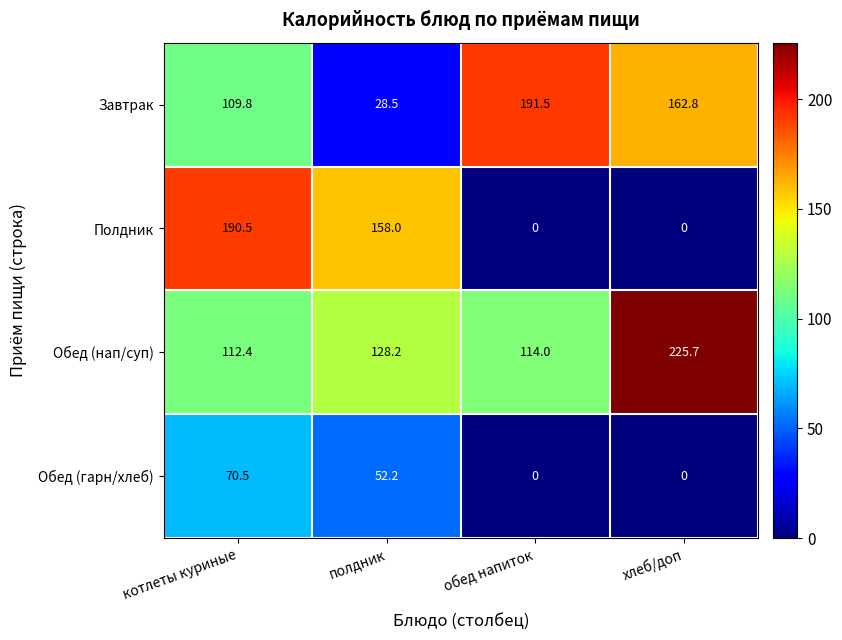

List the labels in order of Обед (нап/суп) value, largest first.

хлеб/доп, полдник, обед напиток, котлеты куриные